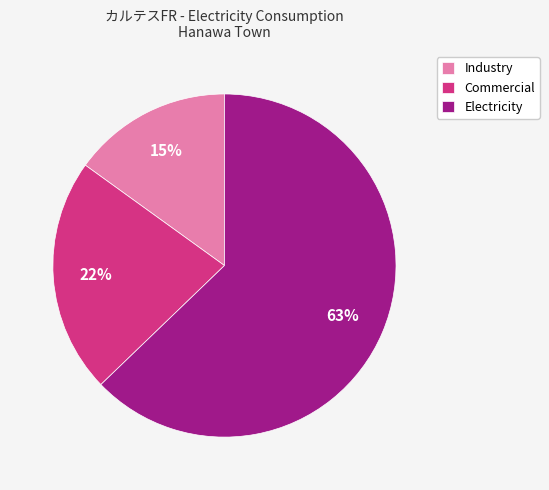

Does Electricity account for over 50% of the chart?

Yes